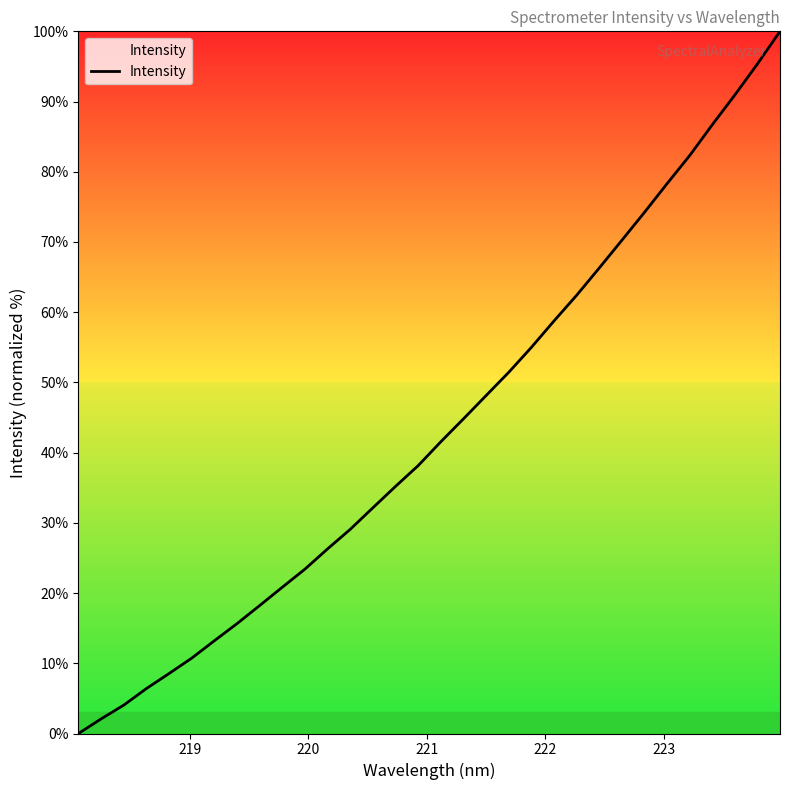

What is the difference between the maximum and minimum values?

100.0